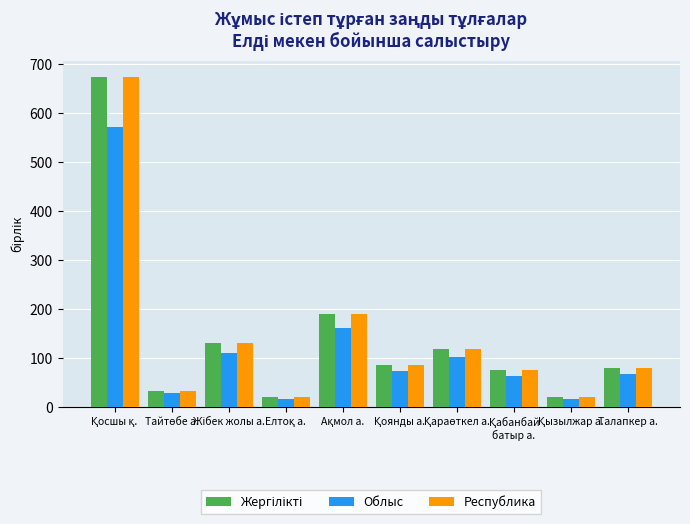

What is the difference between the maximum and second lowest values in the Облыс series?

554.2